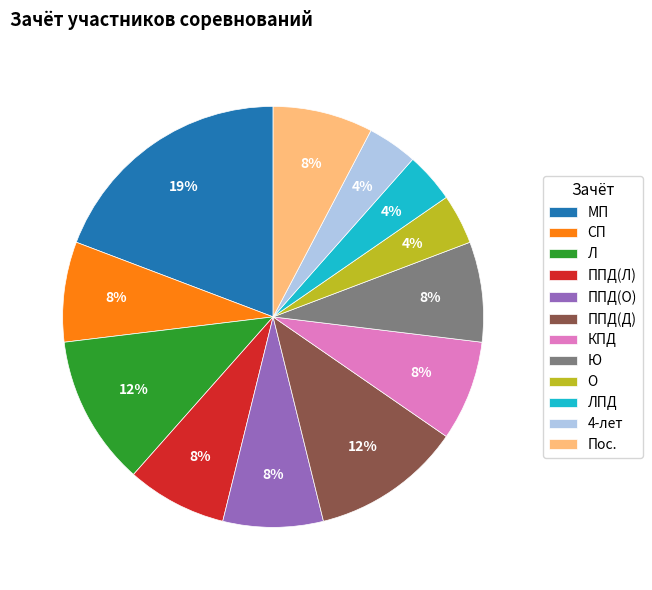

Is it true that МП is 19% of the pie?

True